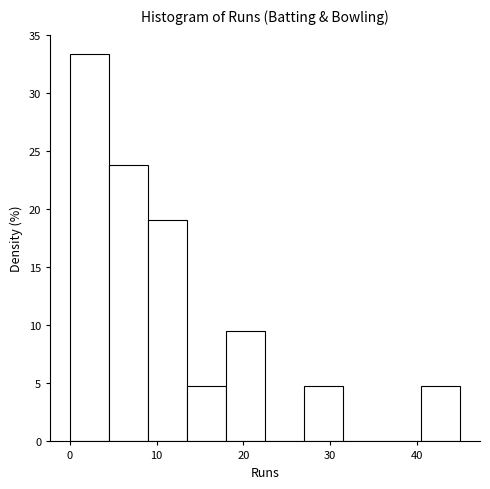

Reading left to right, list every bar in this chart as the range it spans on the x-axis followed by its height. Neither the bar edges nor the heights are printed on the chart, so give them approximately, as read against the axes.

0.0 to 4.5: 33.5
4.5 to 9.0: 24.0
9.0 to 13.5: 19.0
13.5 to 18.0: 5.0
18.0 to 22.5: 9.5
22.5 to 27.0: 0
27.0 to 31.5: 5.0
31.5 to 36.0: 0
36.0 to 40.5: 0
40.5 to 45.0: 5.0